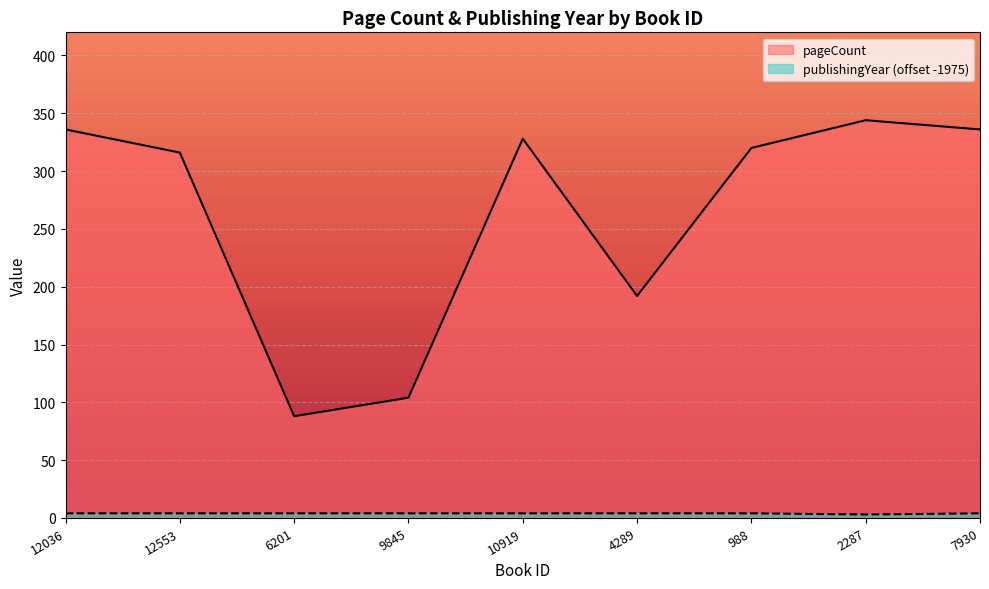

List the series in order of their overall mean, lowest first.

publishingYear, pageCount